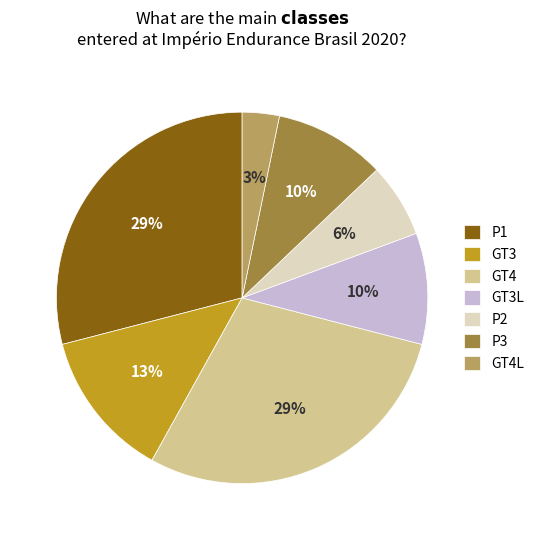

How many segments does this pie chart have?

7